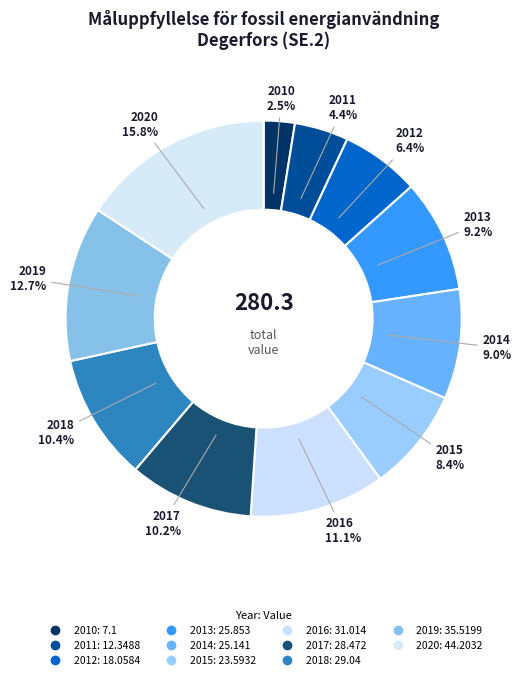

How many slices are in this pie chart?

11